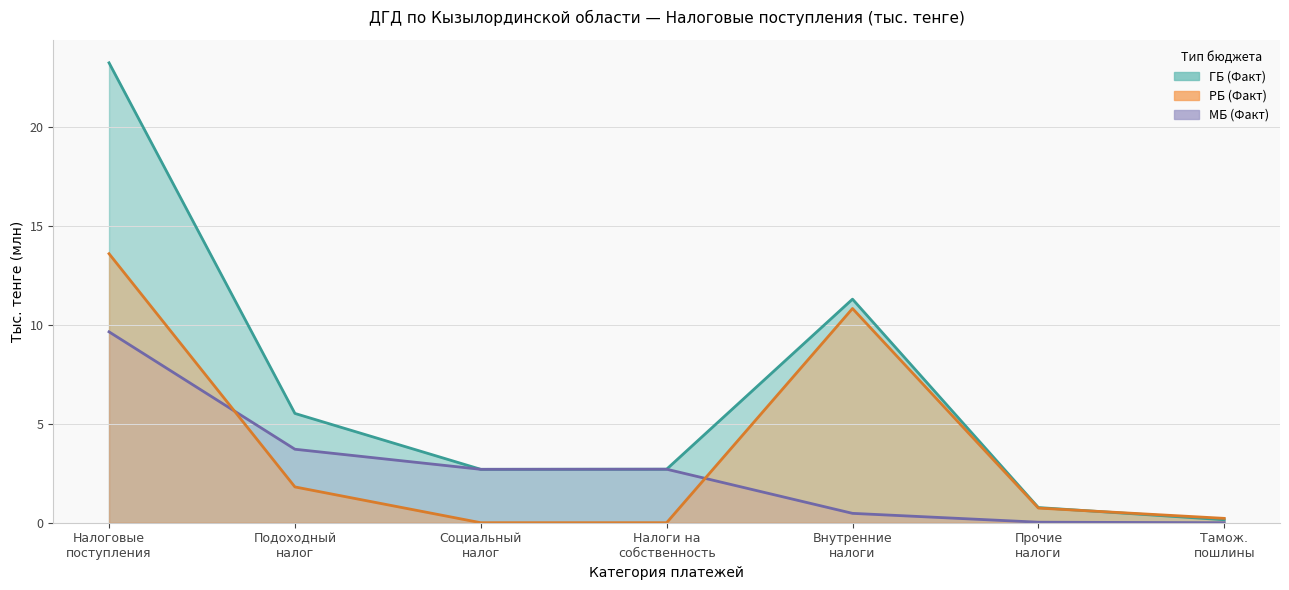

How many positive values does the РБ (Факт) series have?

5